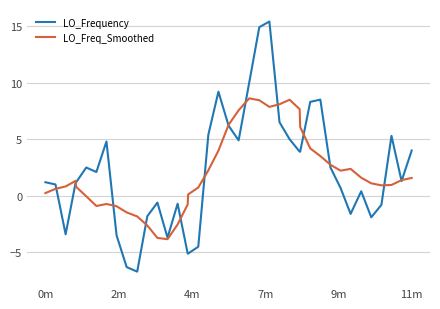

What is the smallest value displayed?

-6.7